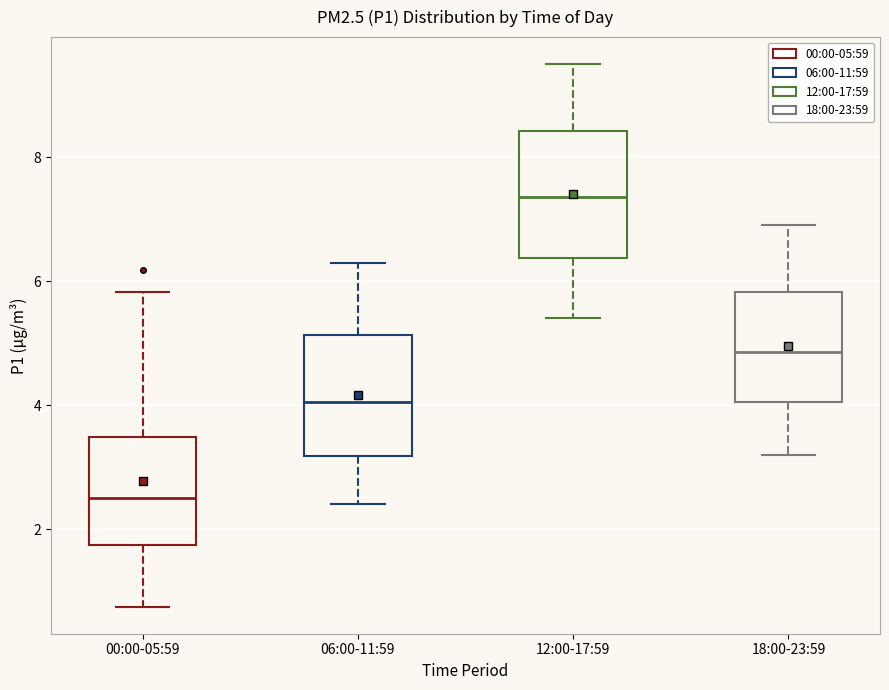

Where does the median line of the box for 00:00-05:59 sit on the y-axis? The values are not printed on the chart, so give them approximately, as read against the axis.

2.6